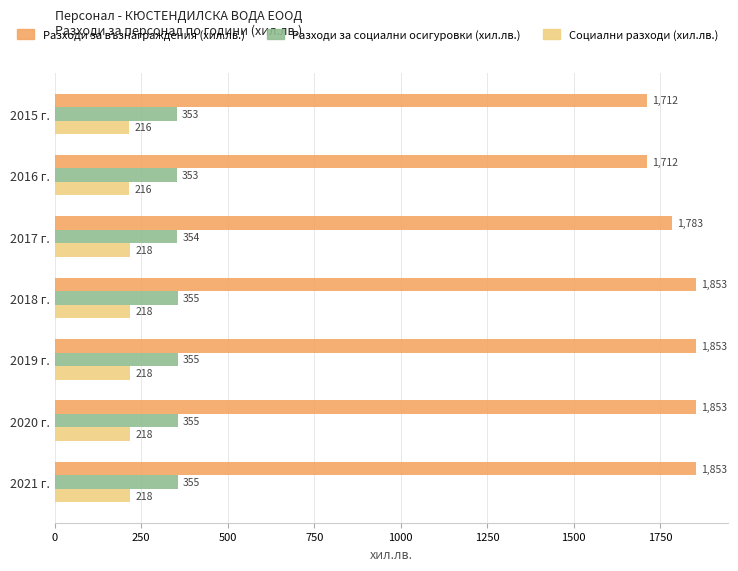

List the series in order of their peak value, lowest first.

Социални разходи (хил.лв.), Разходи за социални осигуровки (хил.лв.), Разходи за възнаграждения (хил.лв.)